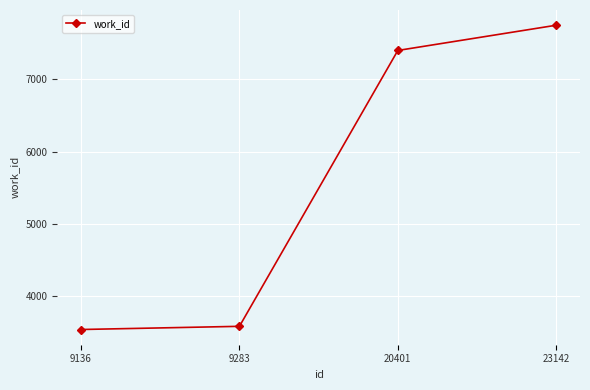

The value at 9283 is 3586. True or false?

True